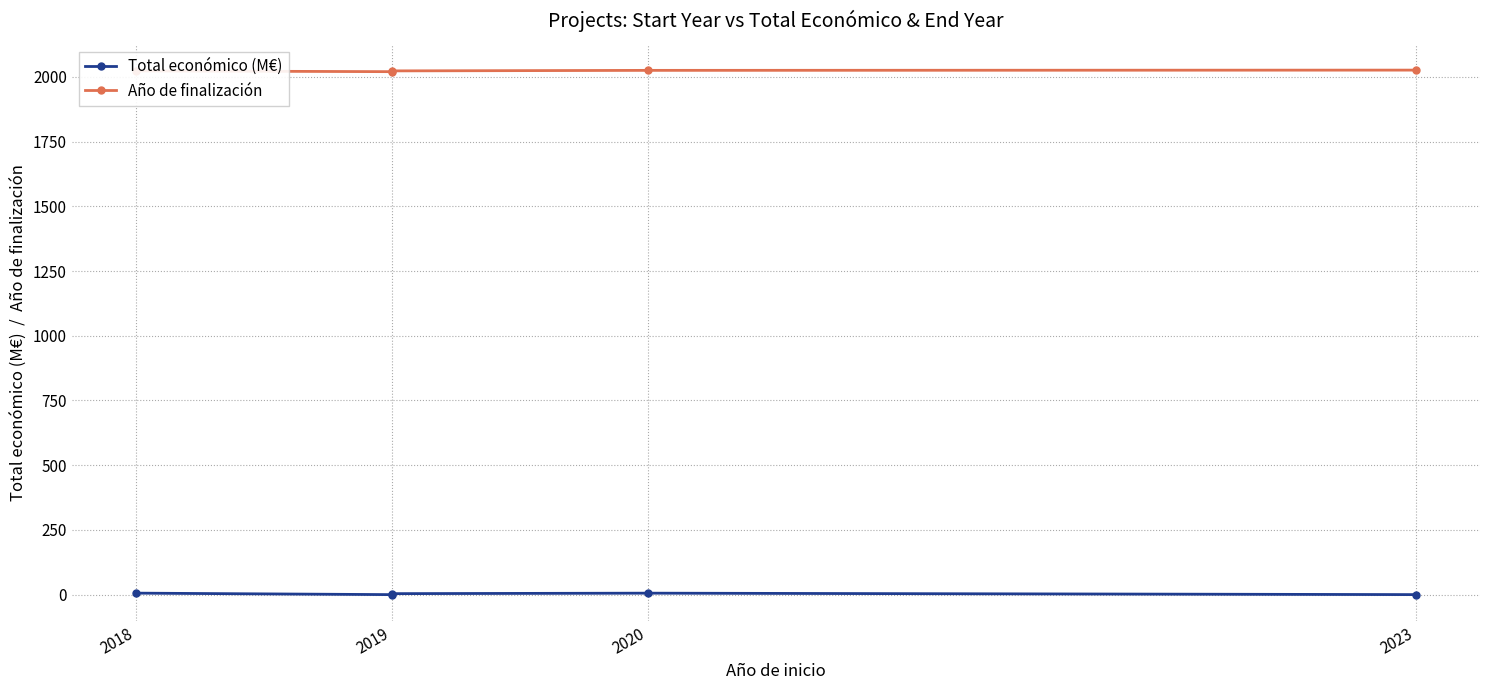

True or false: Año de finalización and Total económico (M€) cross at least once.

False